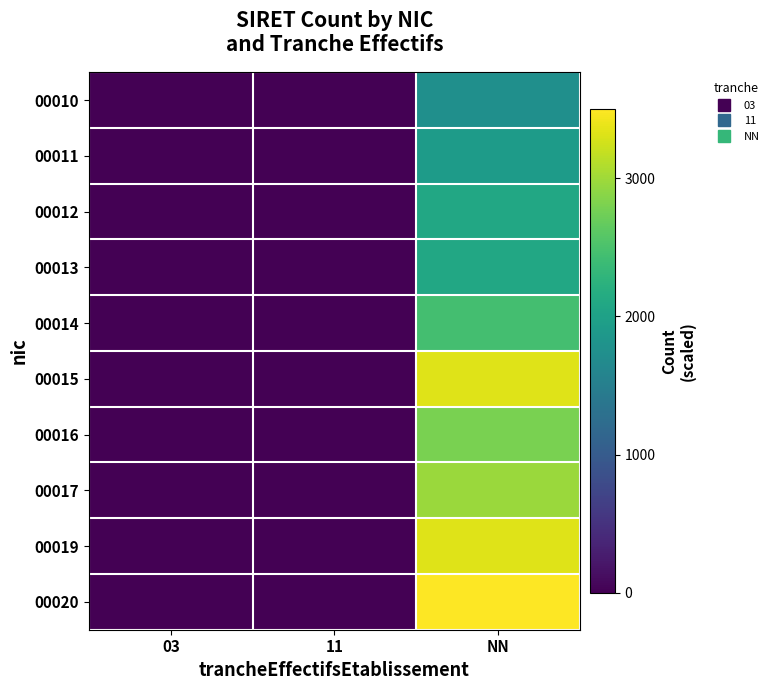

Reading left to right, transcribe all the data shown in this chart.

00010: 03=0.0	11=0.0	NN=1750.0
00011: 03=0.0	11=0.0	NN=1925.0
00012: 03=0.0	11=0.0	NN=2100.0
00013: 03=0.0	11=0.0	NN=2100.0
00014: 03=0.0	11=0.0	NN=2450.0
00015: 03=0.0	11=0.0	NN=3325.0
00016: 03=0.0	11=0.0	NN=2800.0
00017: 03=0.0	11=0.0	NN=2975.0
00019: 03=0.0	11=0.0	NN=3325.0
00020: 03=0.0	11=0.0	NN=3500.0